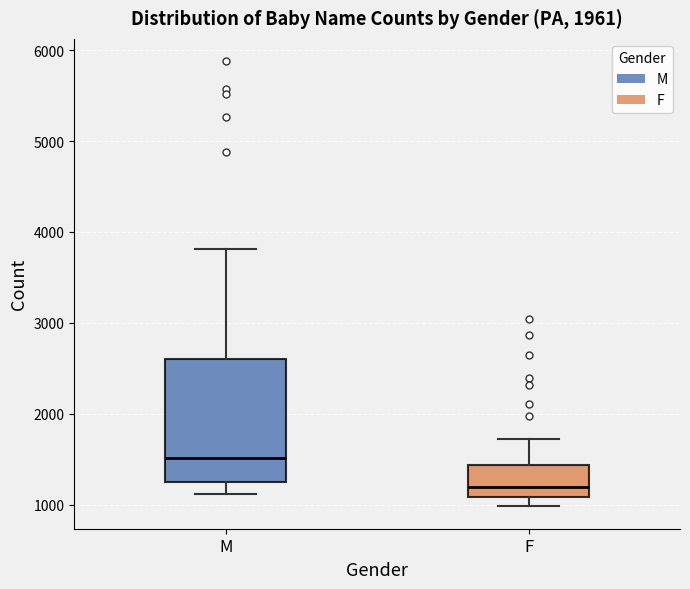

Where is the lower edge of the box for F on the y-axis? The values are not printed on the chart, so give them approximately, as read against the axis.

1100